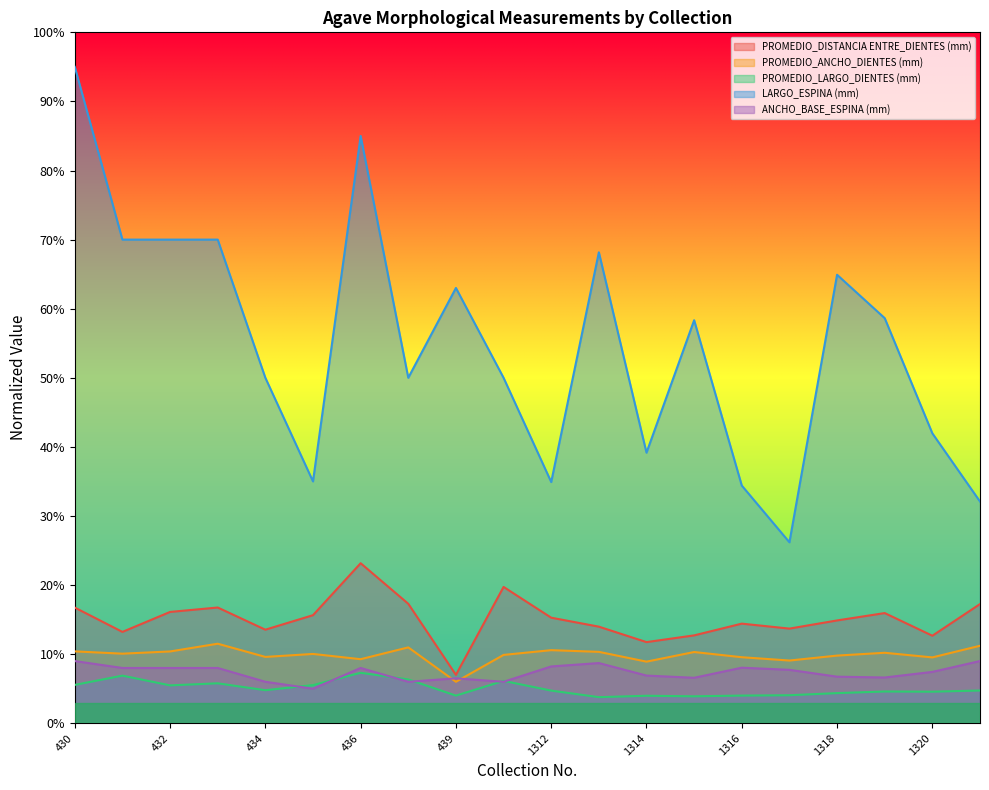

Which category has the lowest value across all series?

1313